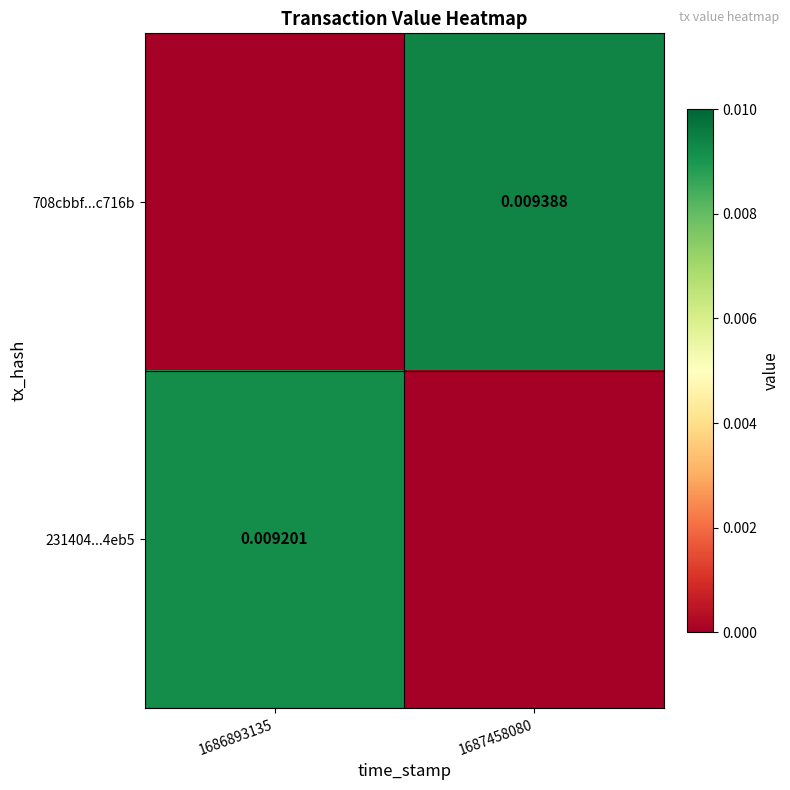

Count the number of categories in the chart.

2